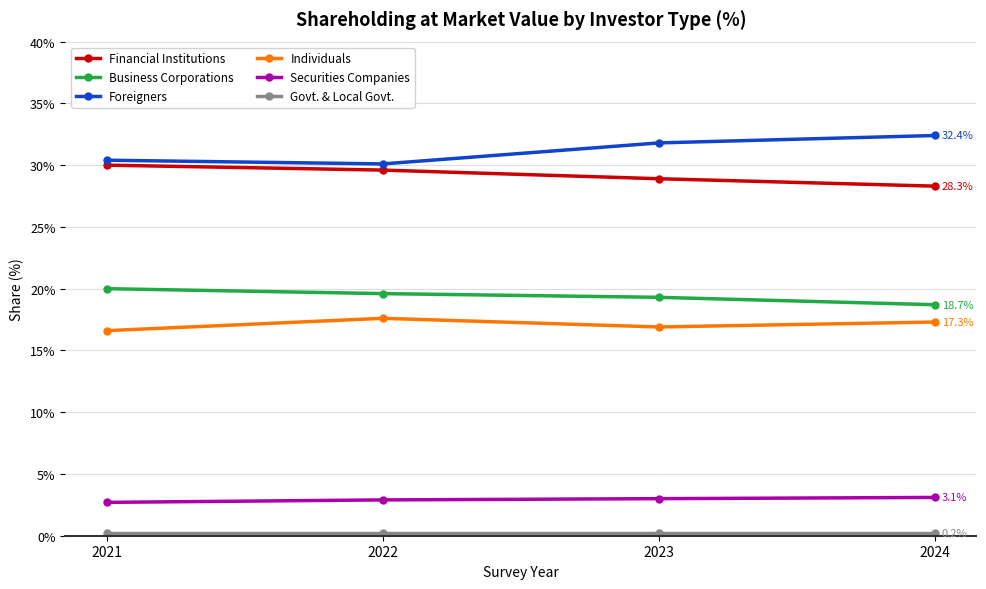

What is the difference between the highest and lowest values at 2021?

30.2